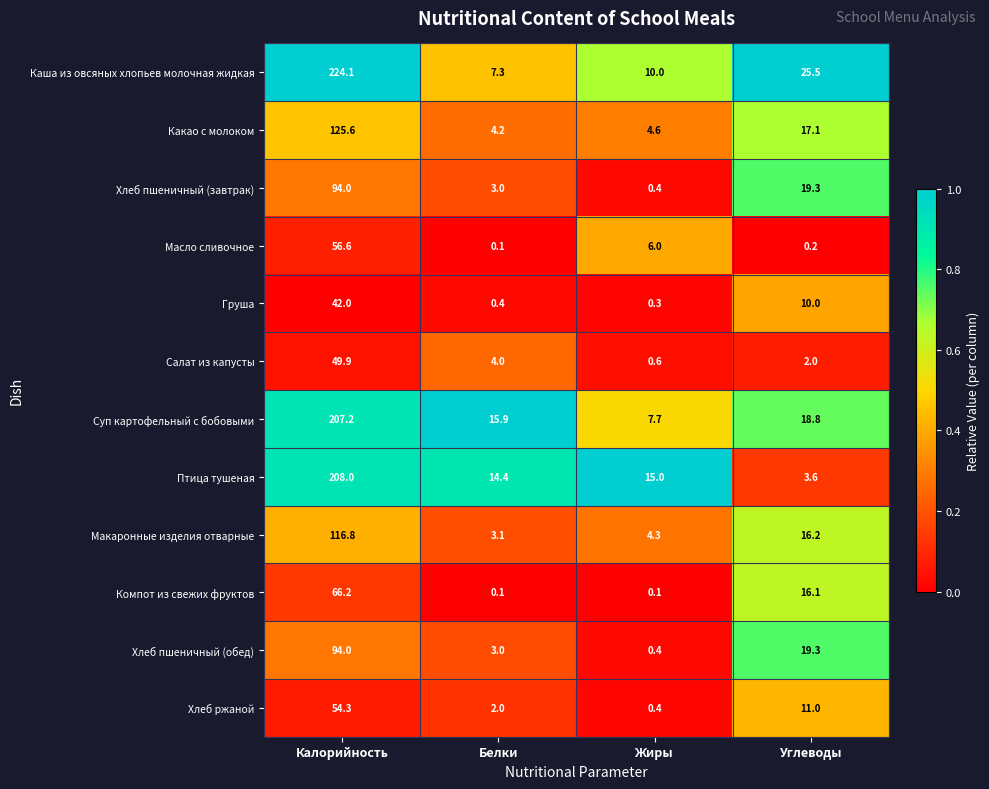

What is the sum of all Макаронные изделия отварные values?

140.4